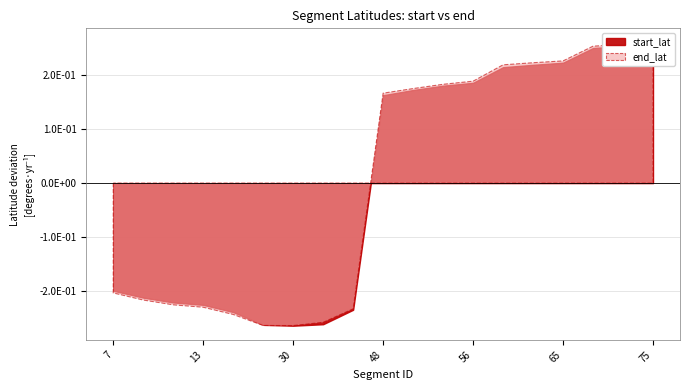

How many series are shown in this chart?

2